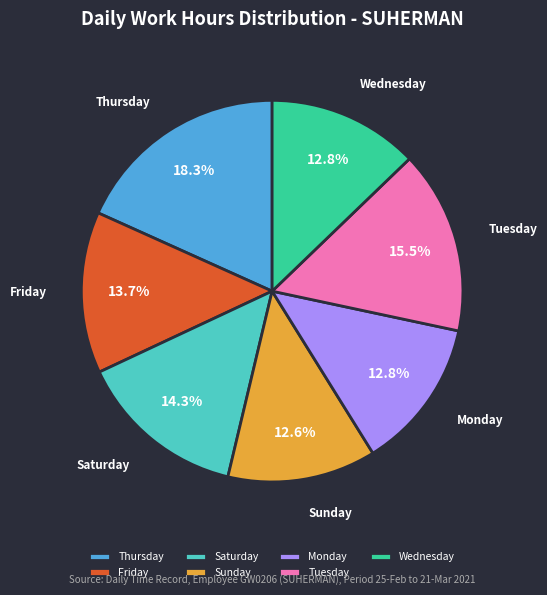

Does Sunday account for over 50% of the chart?

No